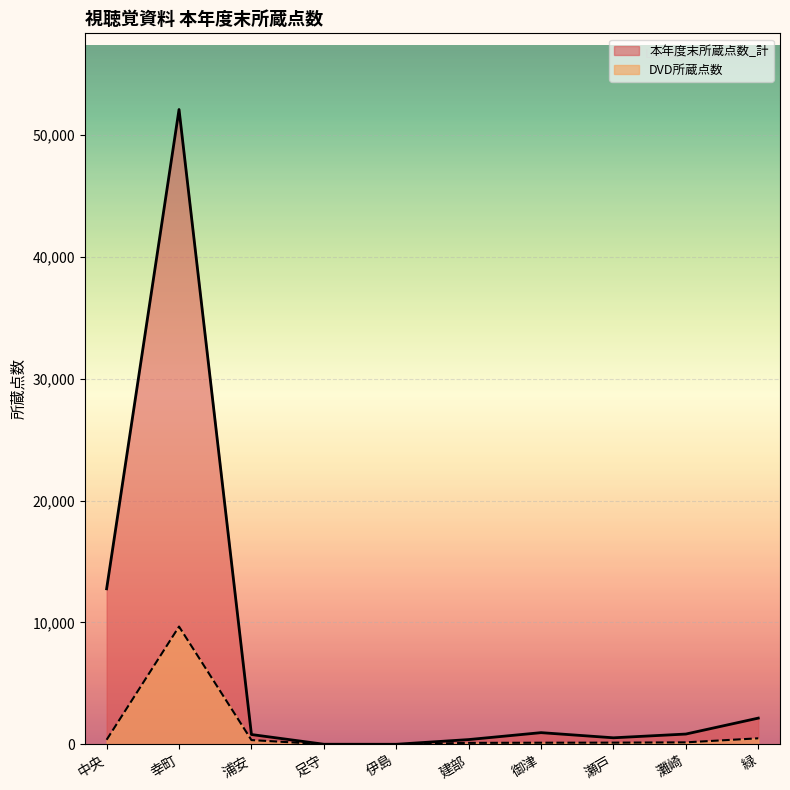

Where is the first local minimum for 本年度末所蔵点数_計?

伊島